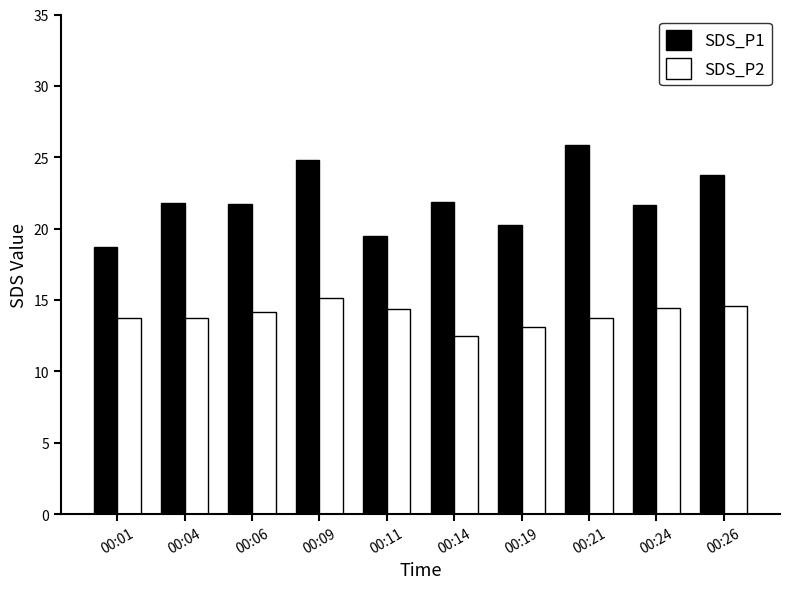

True or false: SDS_P2 has a value of 26.2 at 00:09.

False